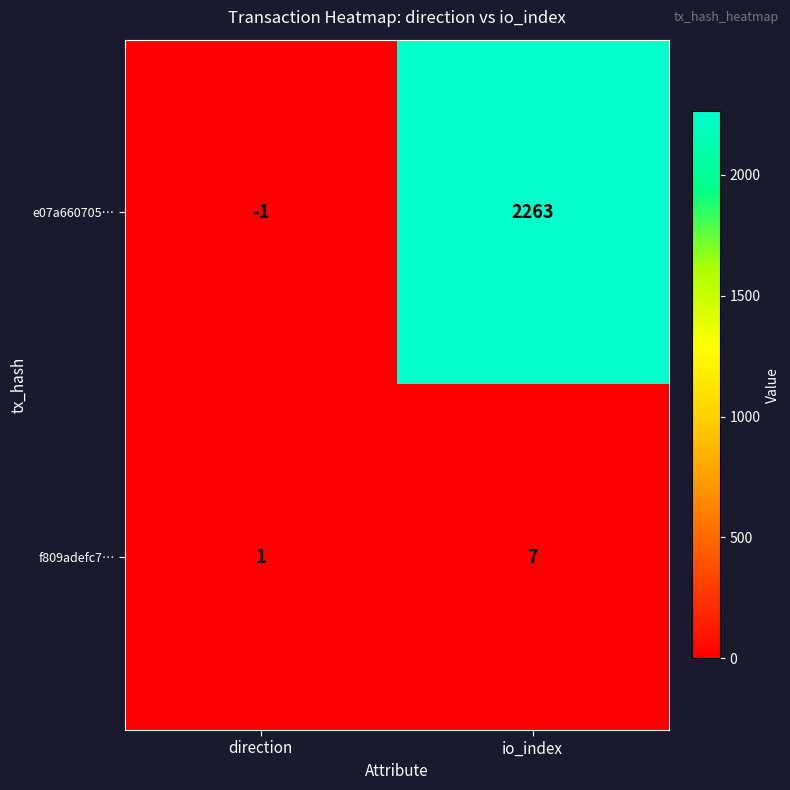

At which category is the sum across all series the highest?

io_index